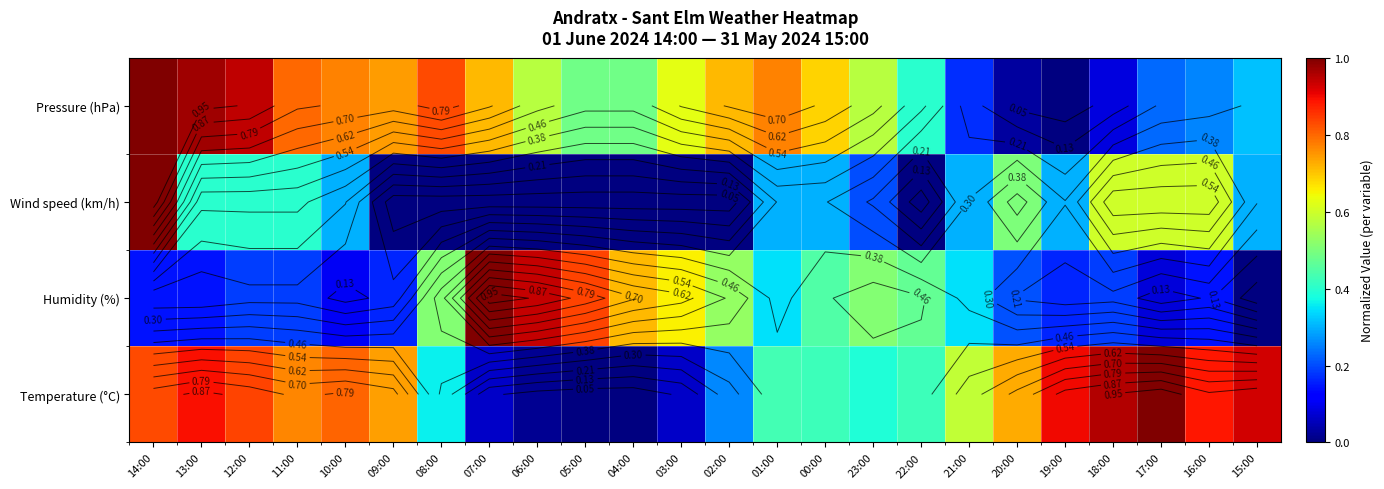

Which label corresponds to the largest value in the chart?

17:00